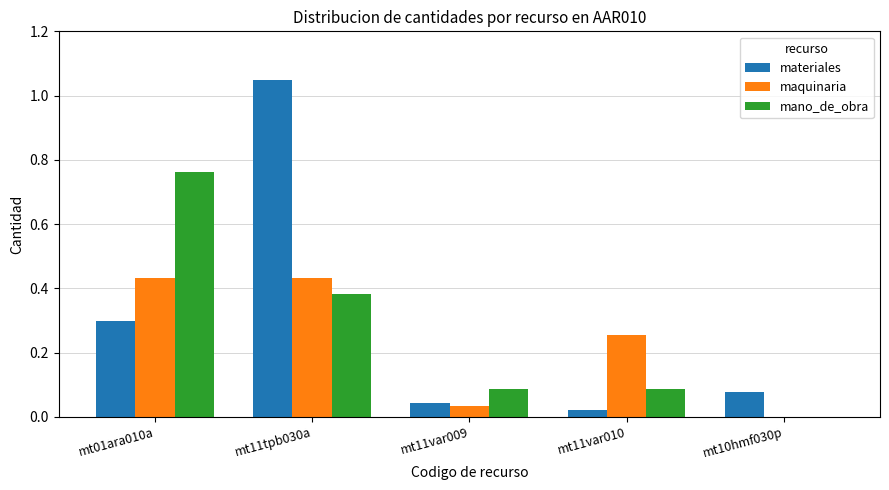

Which series changed the most between mt11tpb030a and mt11var010?

materiales